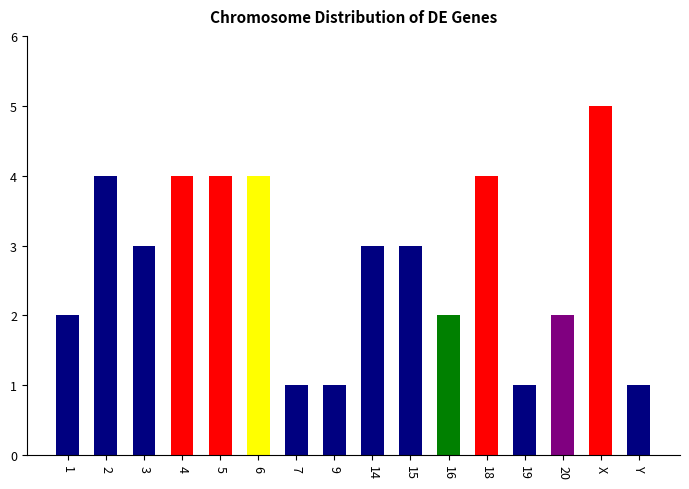

Reading left to right, transcribe all the data shown in this chart.

1=2	2=4	3=3	4=4	5=4	6=4	7=1	9=1	14=3	15=3	16=2	18=4	19=1	20=2	X=5	Y=1